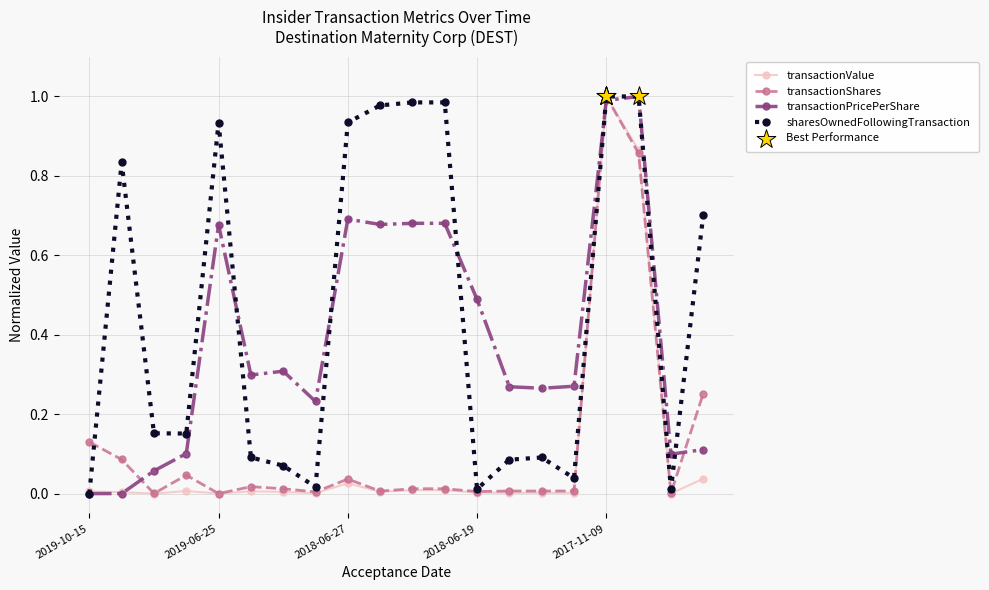

Which series has the largest total across all categories?

sharesOwnedFollowingTransaction